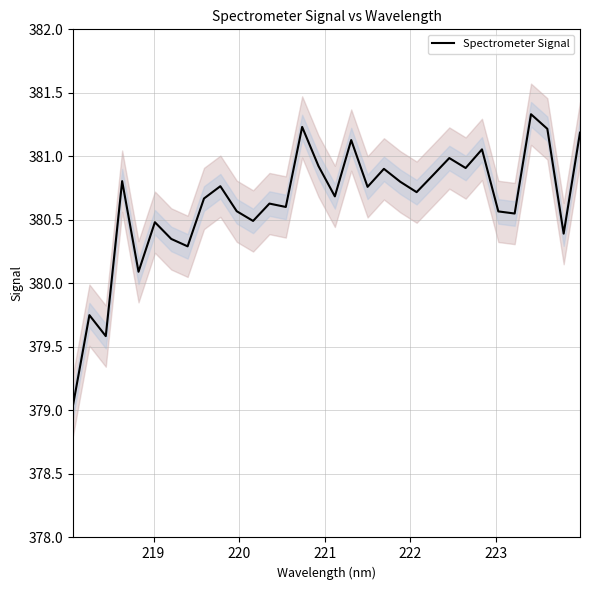

True or false: there are more than 2 points higher than both neighbors.

True